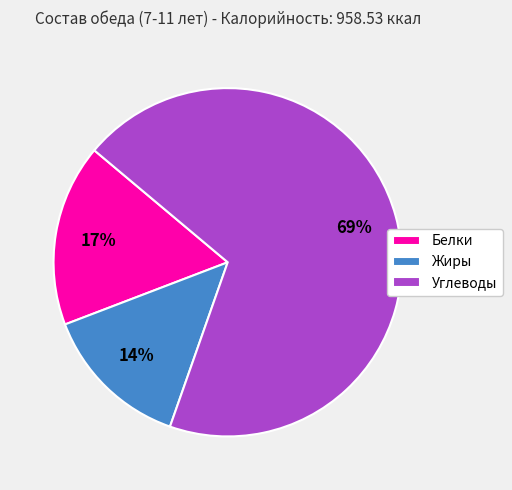

The Жиры slice represents 28% of the pie. True or false?

False